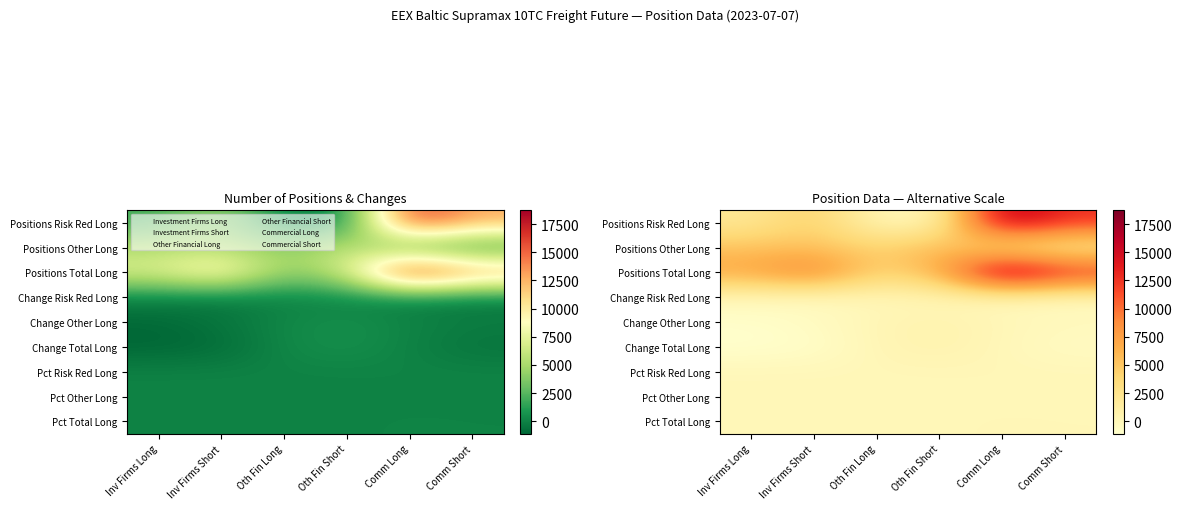

What is the spread (max minus min) of values at Comm Long?

18800.5